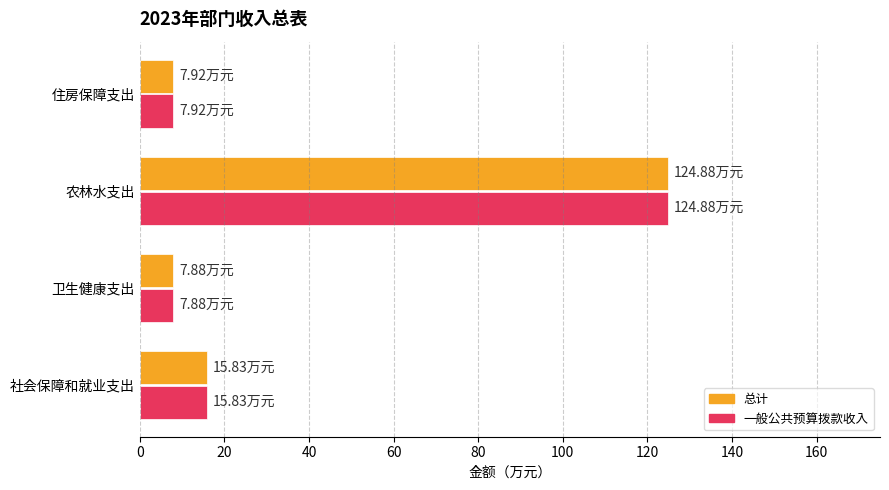

What is the difference between the second highest and second lowest values in the 一般公共预算拨款收入 series?

7.9